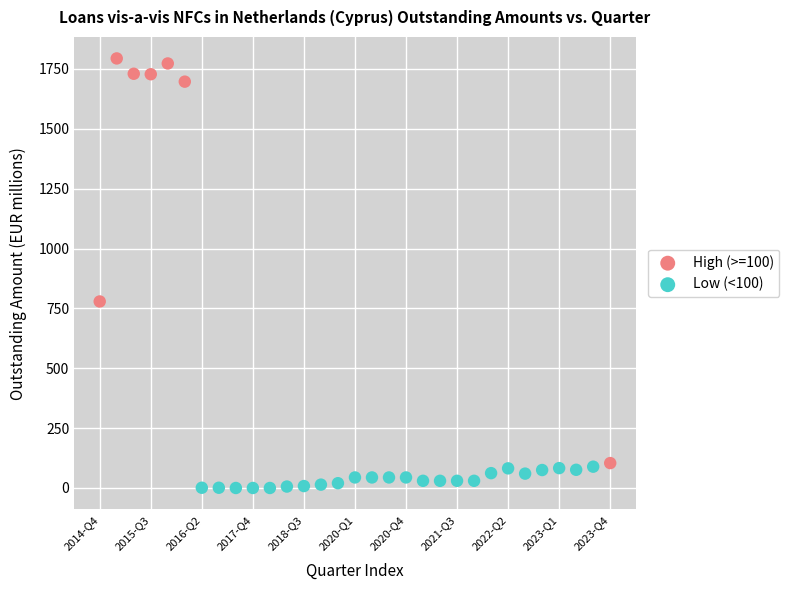

Which series has the largest Y range (max minus min)?

High (>=100)